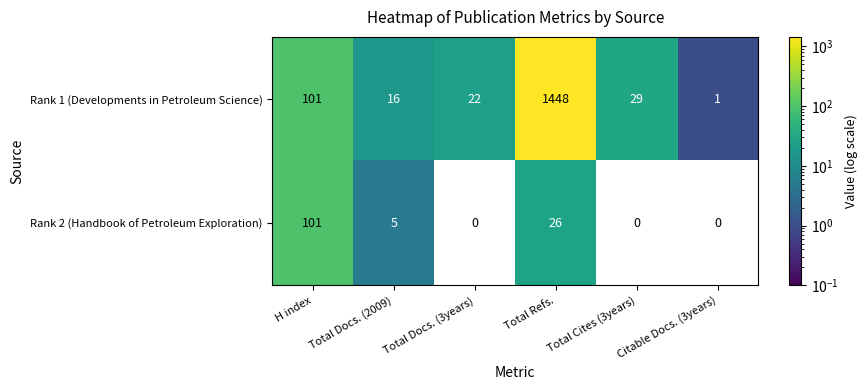

True or false: Rank 2 (Handbook of Petroleum Exploration) has a value of 44 at Citable Docs. (3years).

False